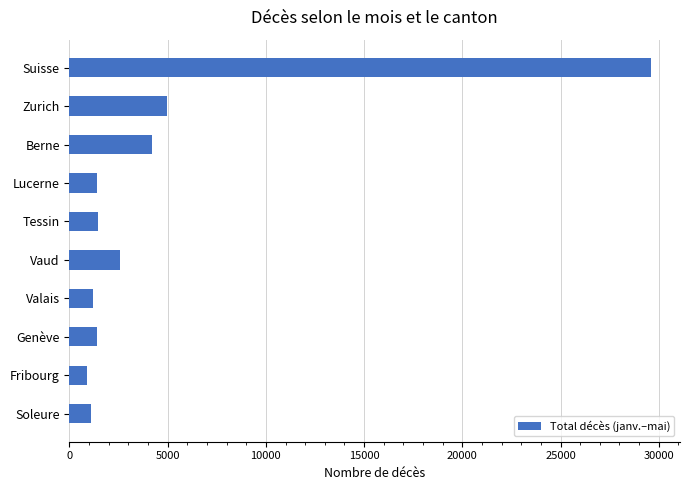

What is the value of the 4th bar from the top?

1379